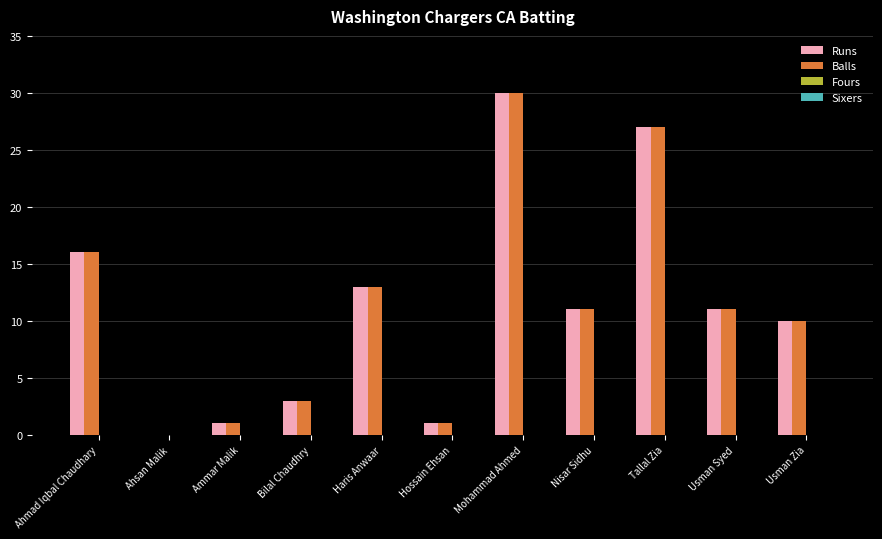

What is the total value across all series at Tallal Zia?

54